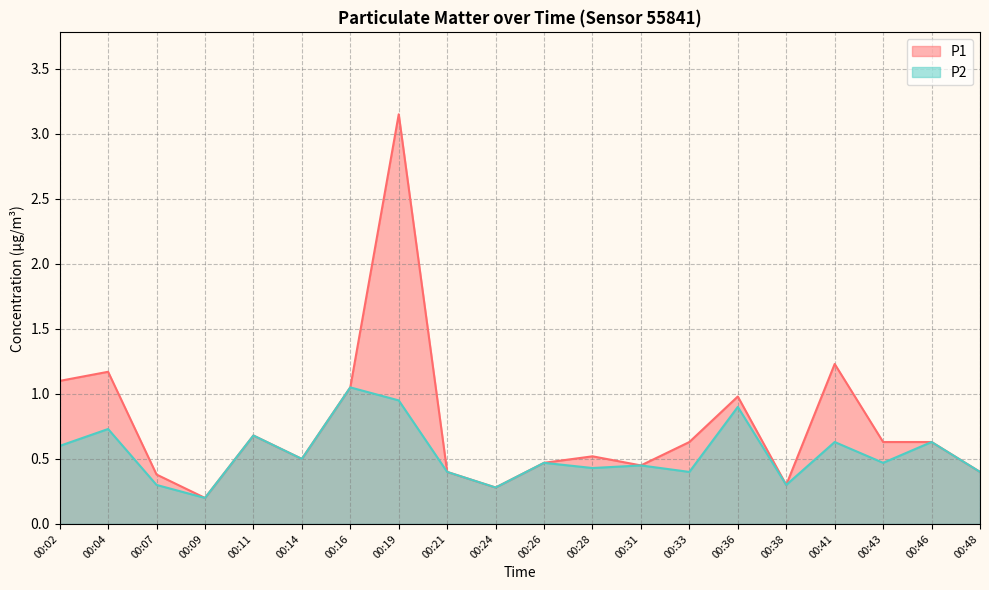

Reading right to left, transcribe all the data shown in this chart.

P1: 00:48=0.4	00:46=0.6	00:43=0.6	00:41=1.2	00:38=0.3	00:36=1.0	00:33=0.6	00:31=0.5	00:28=0.5	00:26=0.5	00:24=0.3	00:21=0.4	00:19=3.1	00:16=1.1	00:14=0.5	00:11=0.7	00:09=0.2	00:07=0.4	00:04=1.2	00:02=1.1
P2: 00:48=0.4	00:46=0.6	00:43=0.5	00:41=0.6	00:38=0.3	00:36=0.9	00:33=0.4	00:31=0.5	00:28=0.4	00:26=0.5	00:24=0.3	00:21=0.4	00:19=0.9	00:16=1.1	00:14=0.5	00:11=0.7	00:09=0.2	00:07=0.3	00:04=0.7	00:02=0.6